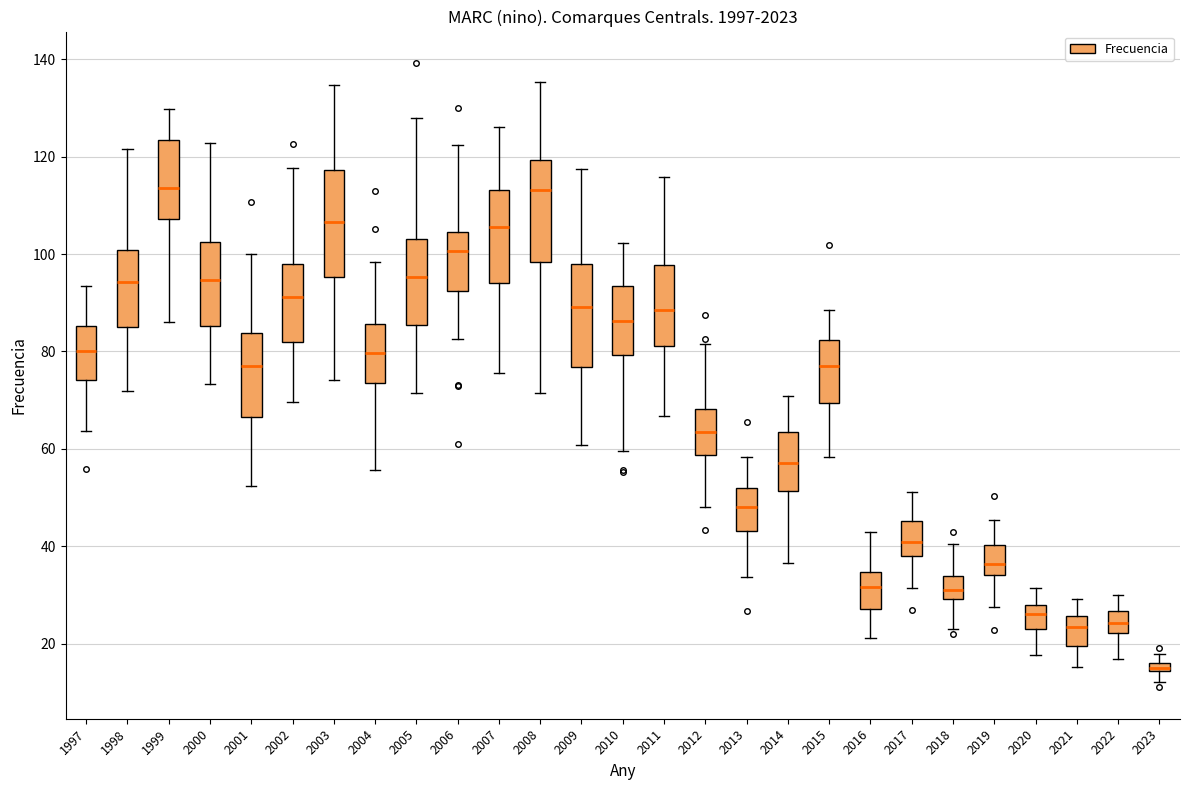

Which box's median line is the lowest?

2023